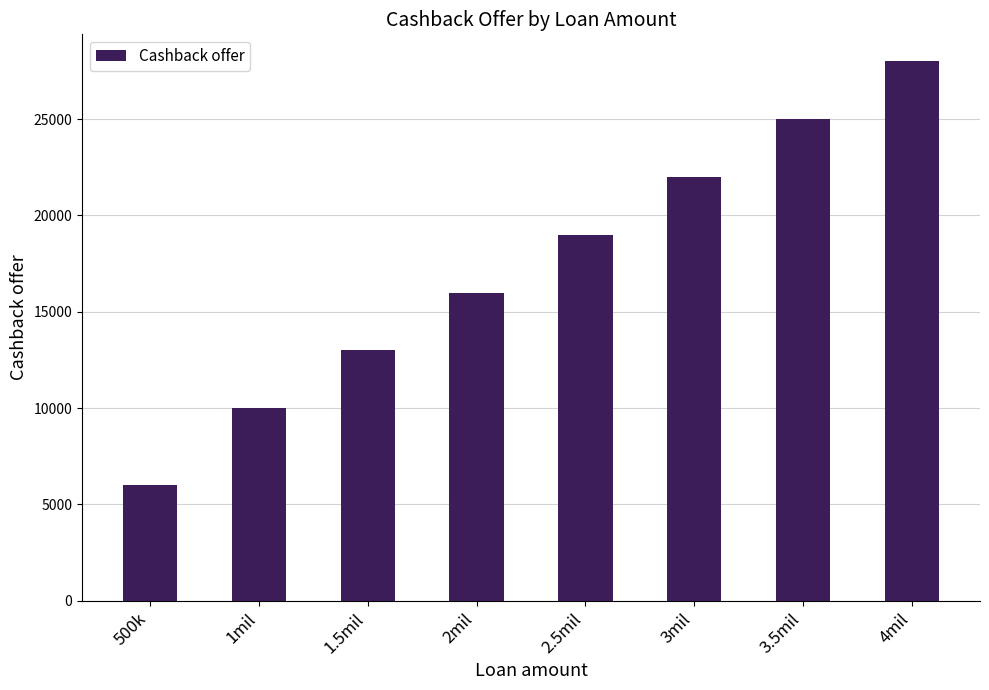

How many distinct data groups are displayed?

1